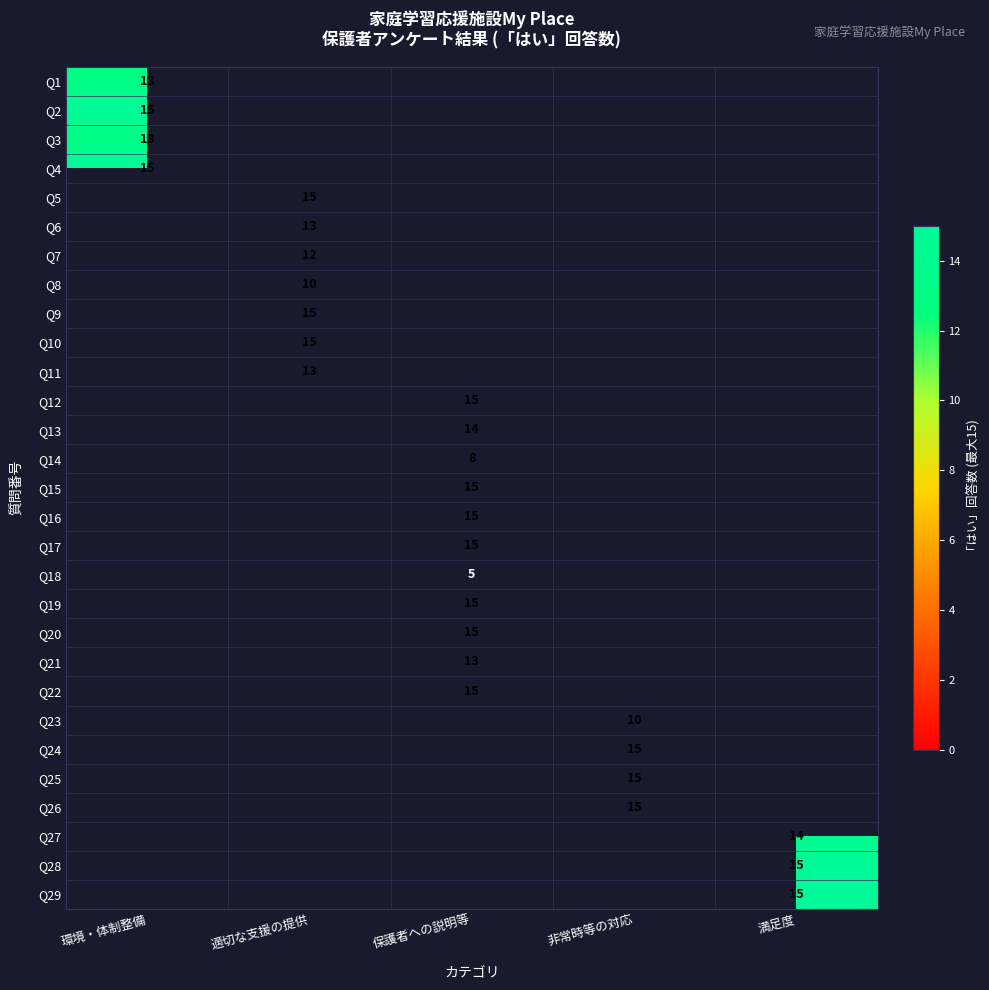

The Q14 series shows 2 at 保護者への説明等. True or false?

False